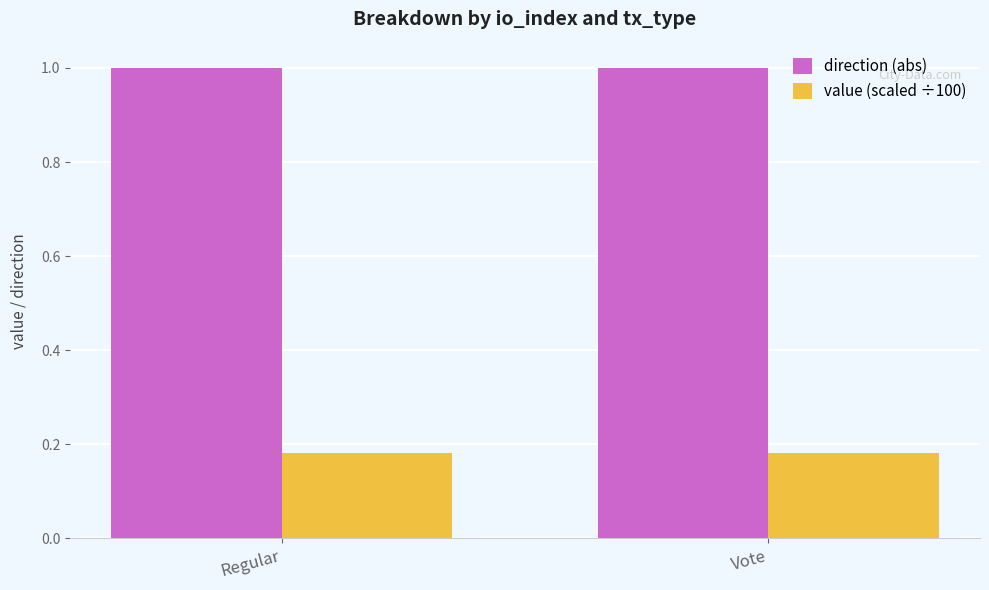

Rank the series at Regular from lowest to highest value.

value (scaled ÷100), direction (abs)